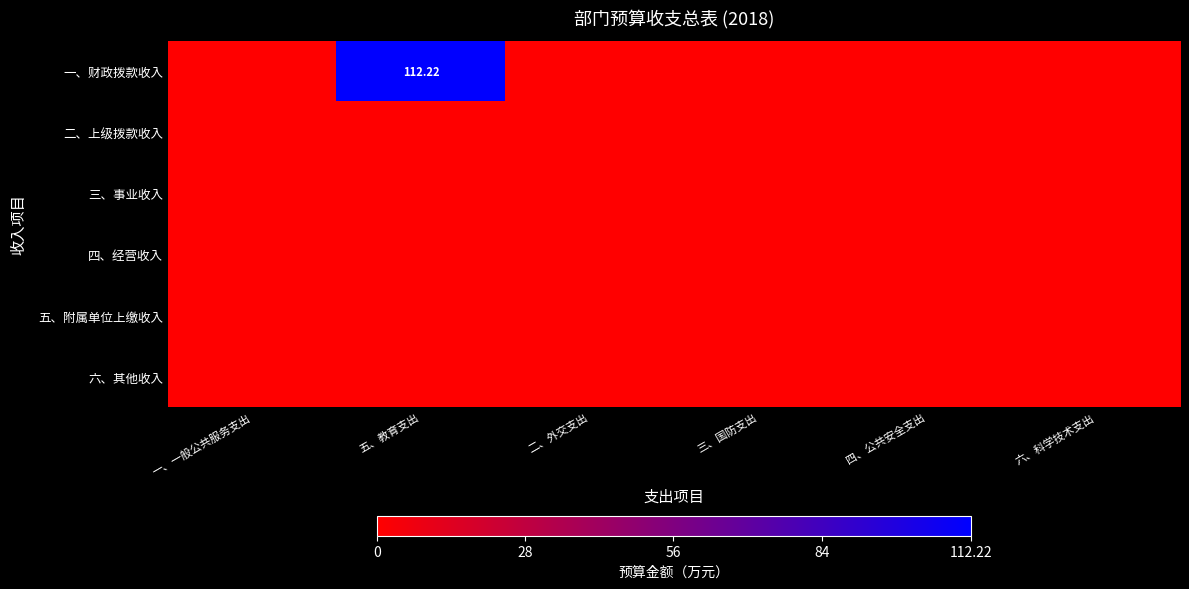

List the series in order of their peak value, highest first.

一、财政拨款收入, 二、上级拨款收入, 三、事业收入, 四、经营收入, 五、附属单位上缴收入, 六、其他收入